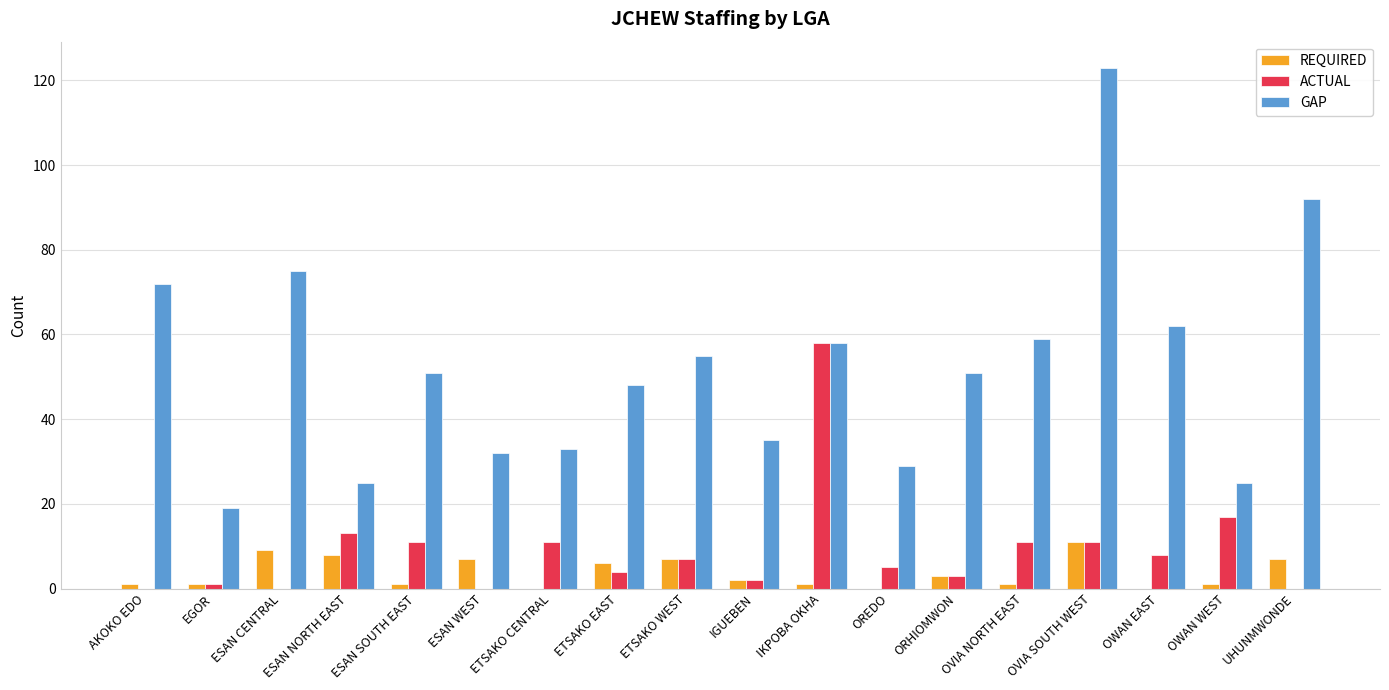

At which category is the sum across all series the highest?

OVIA SOUTH WEST